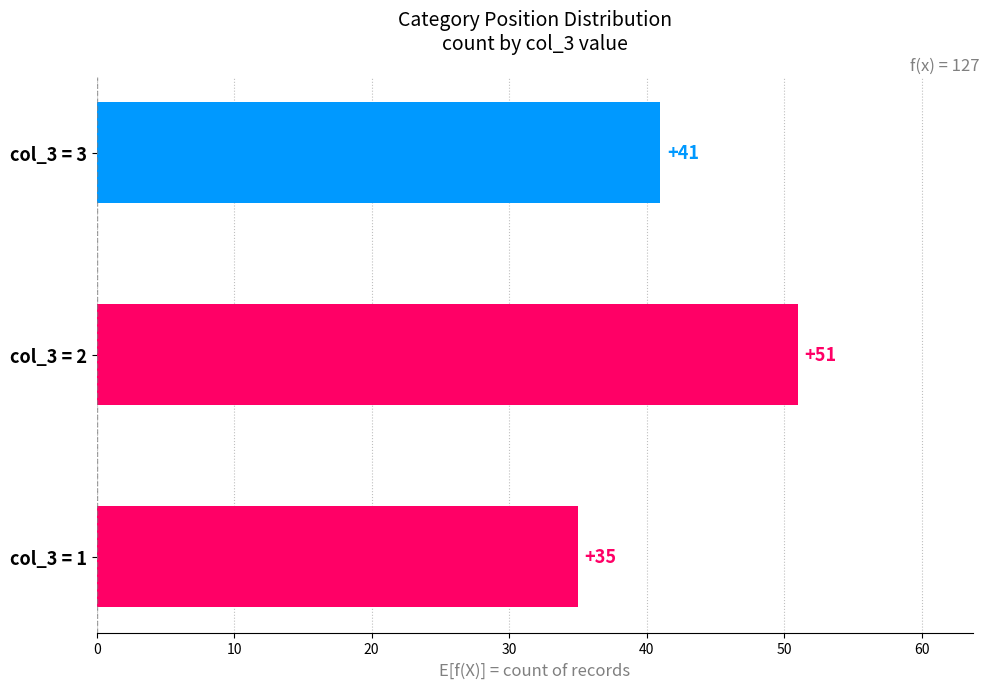

How many values are below 41?

1